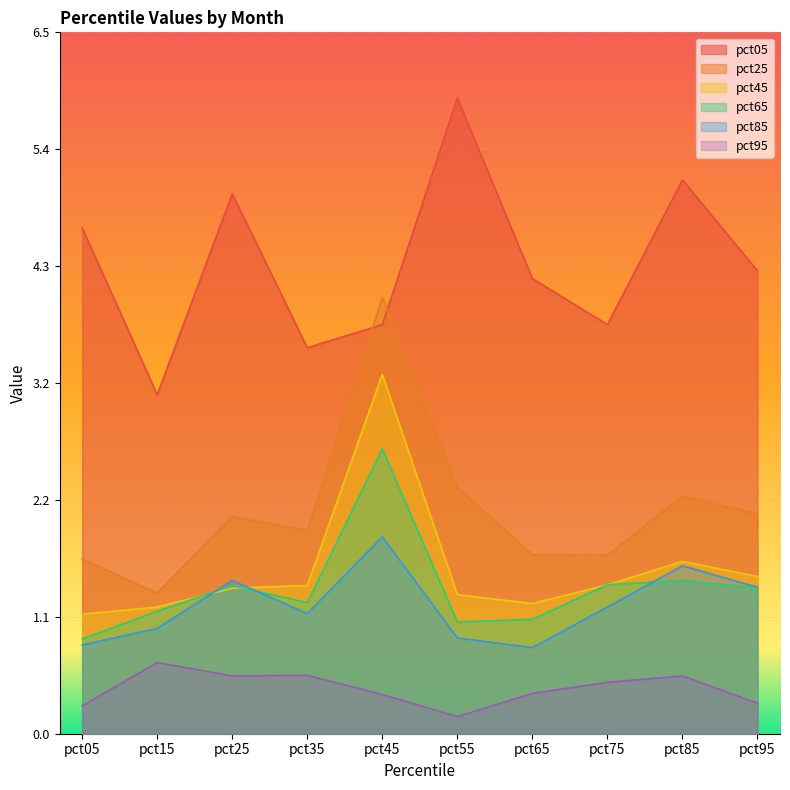

What is the difference between the highest and lowest values at pct05?

4.4